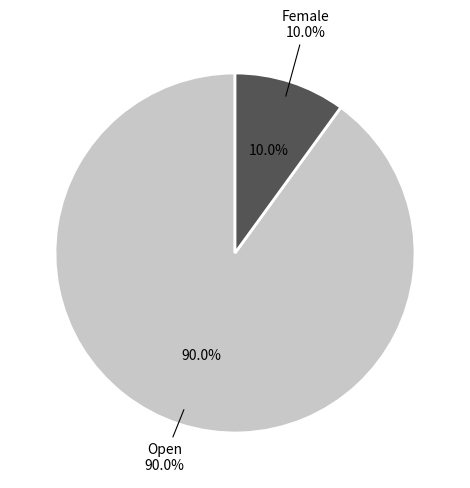

To the nearest percent, what percentage of the pie is Female?

10%